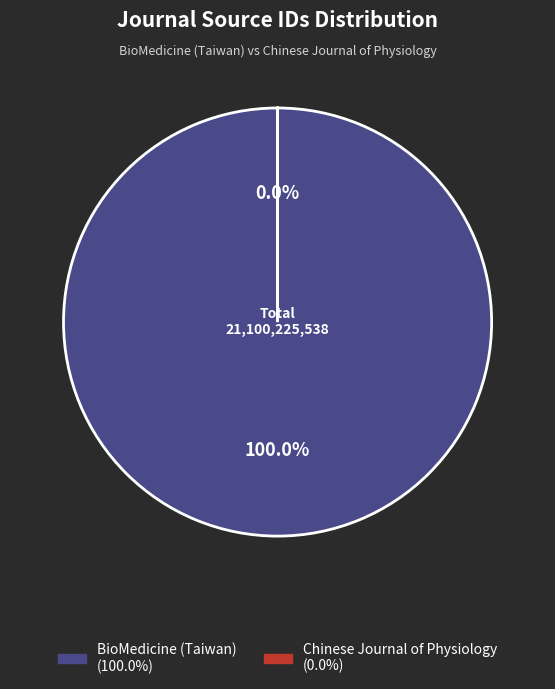

Is BioMedicine (Taiwan) the majority of the pie?

Yes